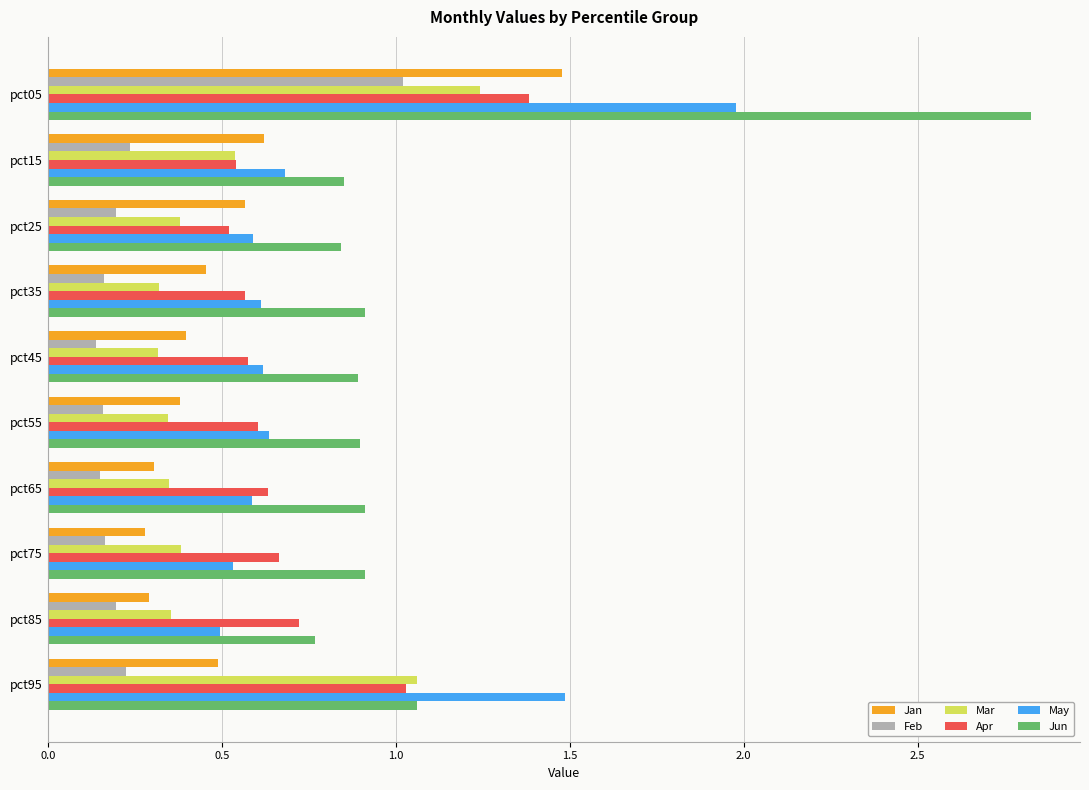

What is the difference between the maximum and minimum values in the Jun series?

2.1